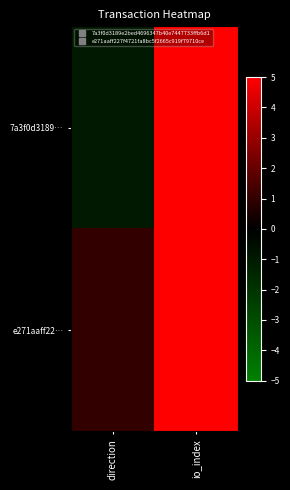

At which category does the chart reach its peak across all series?

io_index